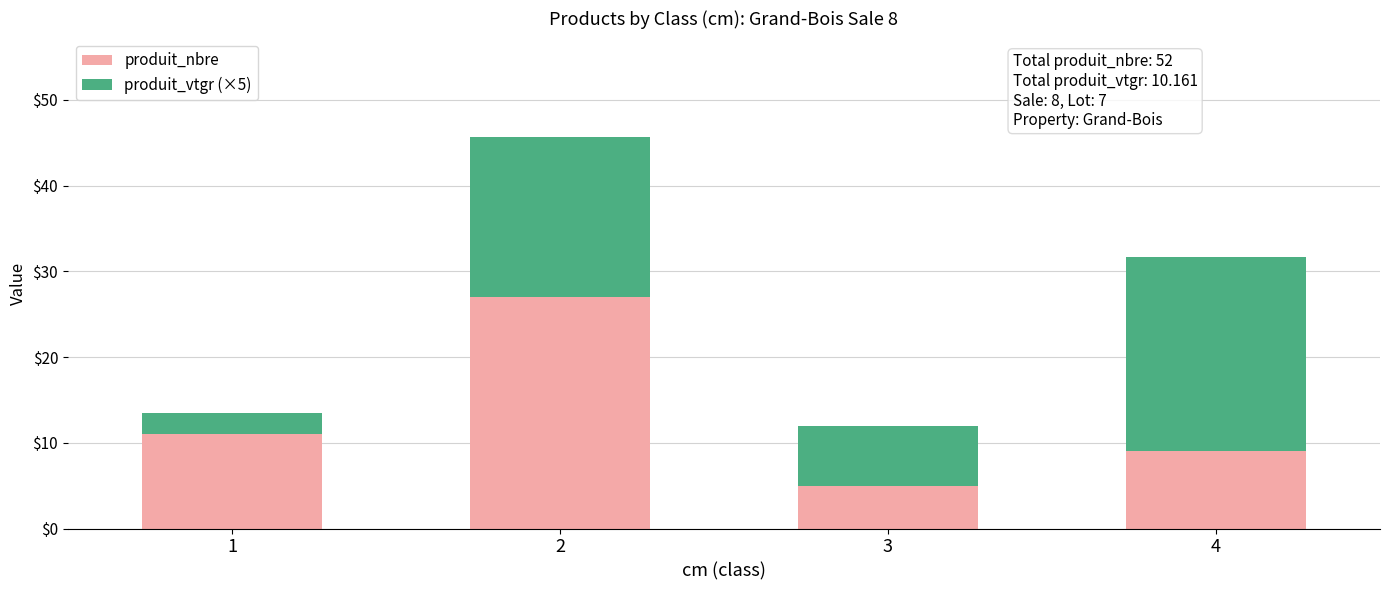

The value of produit_nbre at 3 is 5.0. True or false?

True